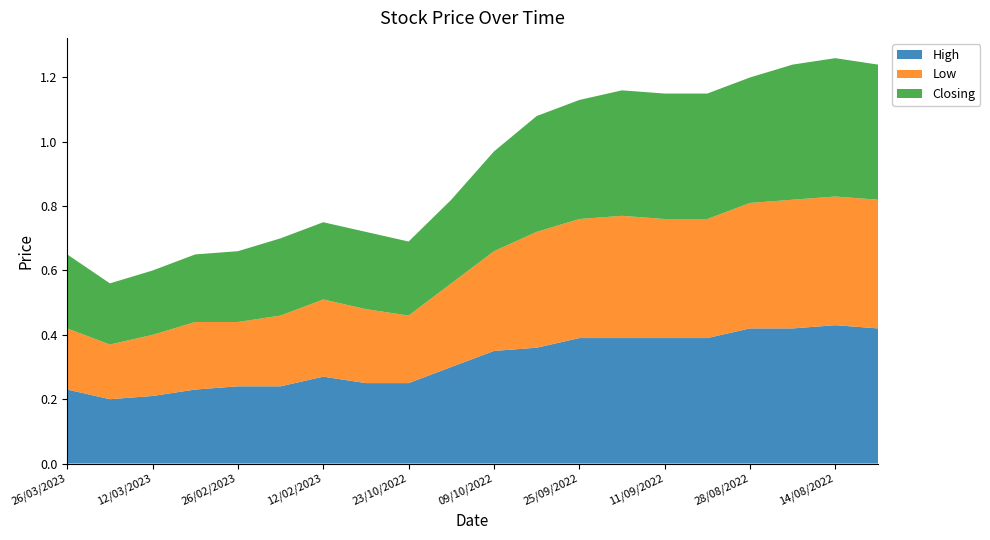

Reading left to right, transcribe all the data shown in this chart.

High: 0.2	0.2	0.2	0.2	0.2	0.2	0.3	0.2	0.2	0.3	0.3	0.4	0.4	0.4	0.4	0.4	0.4	0.4	0.4	0.4
Low: 0.2	0.2	0.2	0.2	0.2	0.2	0.2	0.2	0.2	0.3	0.3	0.4	0.4	0.4	0.4	0.4	0.4	0.4	0.4	0.4
Closing: 0.2	0.2	0.2	0.2	0.2	0.2	0.2	0.2	0.2	0.3	0.3	0.4	0.4	0.4	0.4	0.4	0.4	0.4	0.4	0.4